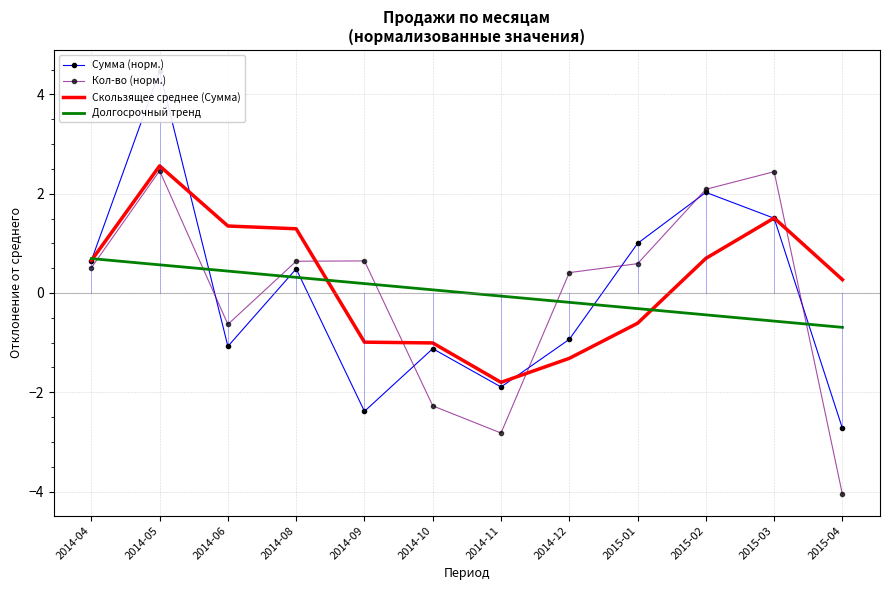

How many times do Сумма (норм.) and Долгосрочный тренд cross each other?

6